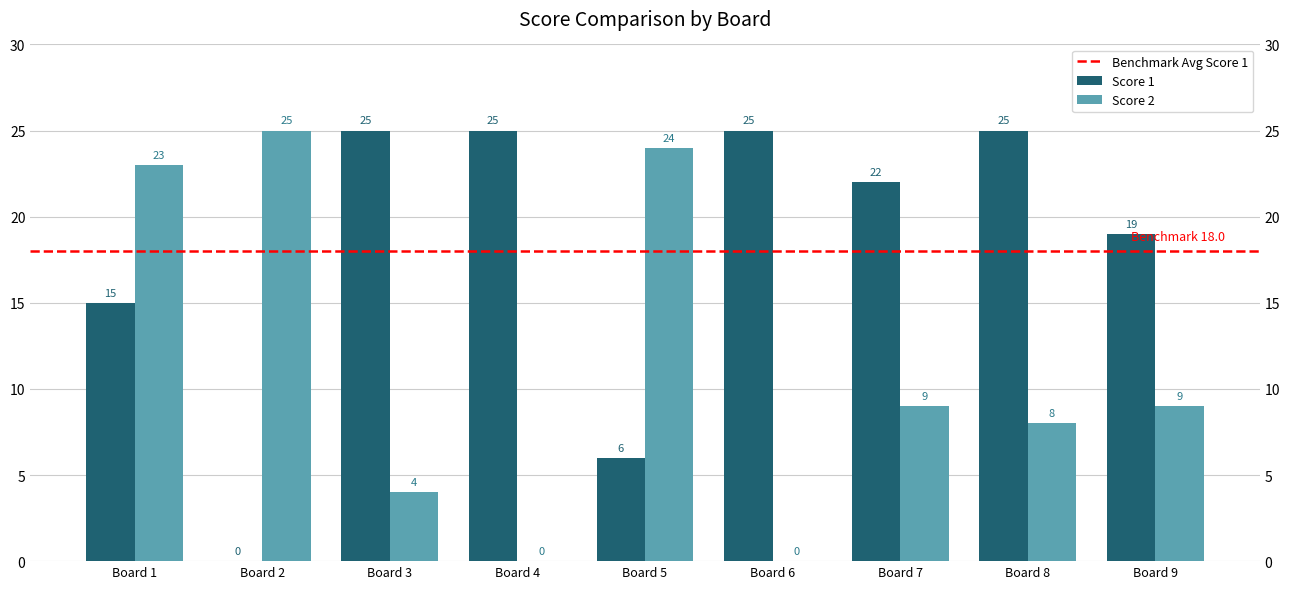

Reading right to left, transcribe all the data shown in this chart.

Score 1: Board 9=19	Board 8=25	Board 7=22	Board 6=25	Board 5=6	Board 4=25	Board 3=25	Board 2=0	Board 1=15
Score 2: Board 9=9	Board 8=8	Board 7=9	Board 6=0	Board 5=24	Board 4=0	Board 3=4	Board 2=25	Board 1=23